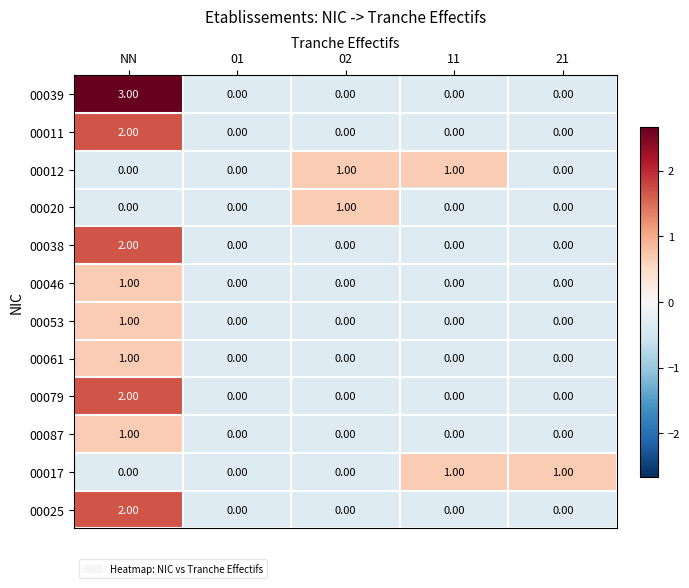

Which category has the highest value in the 00038 series?

NN